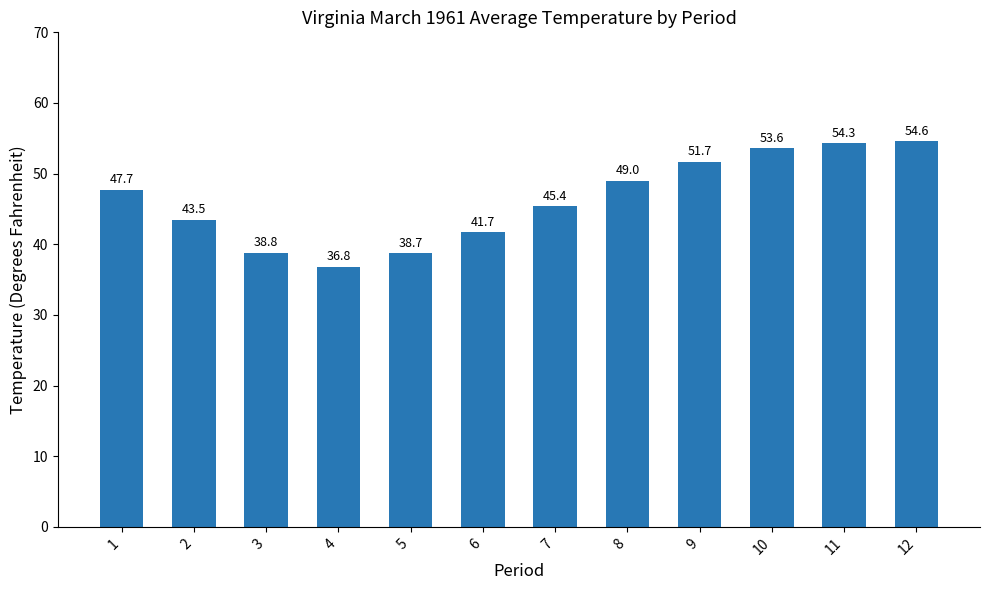

How many data points are less than 47?

6